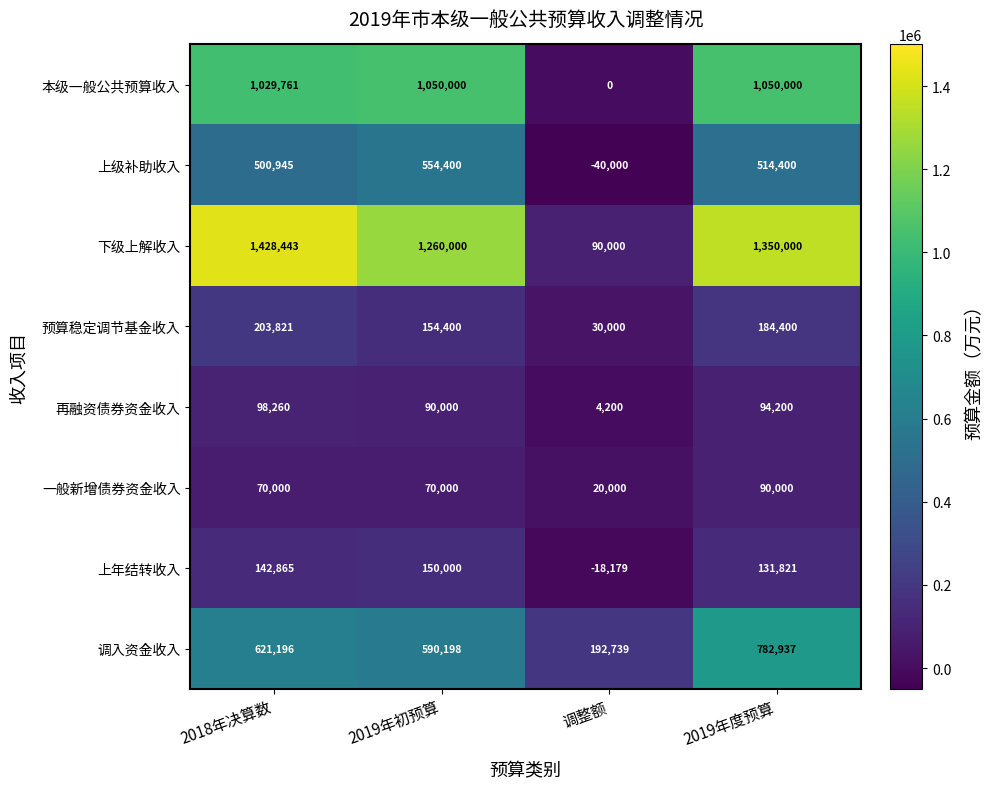

What is the difference between the highest and lowest values at 2019年度预算?

1260000